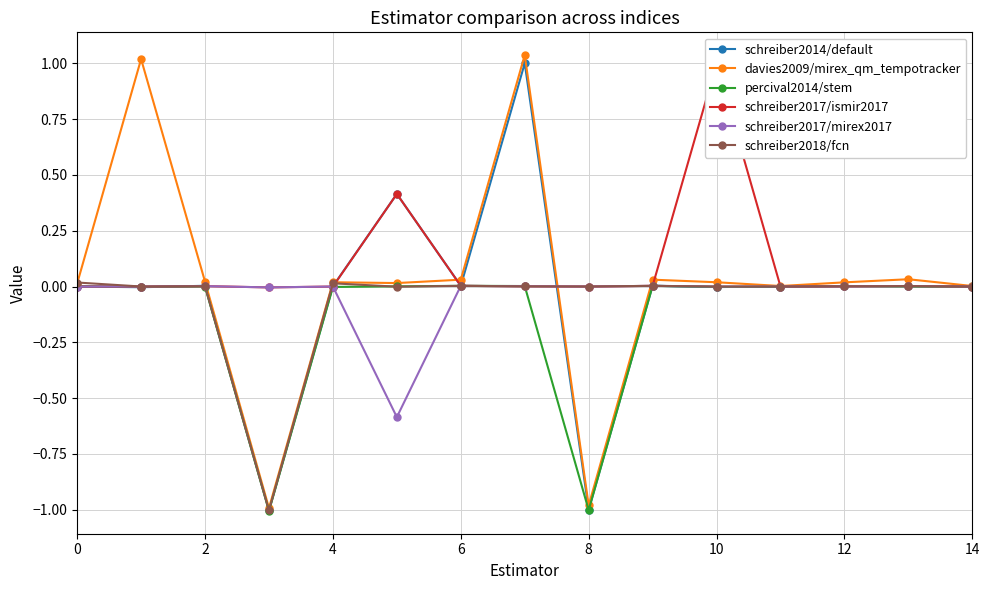

Between 9 and 12, which series saw the biggest shift?

davies2009/mirex_qm_tempotracker